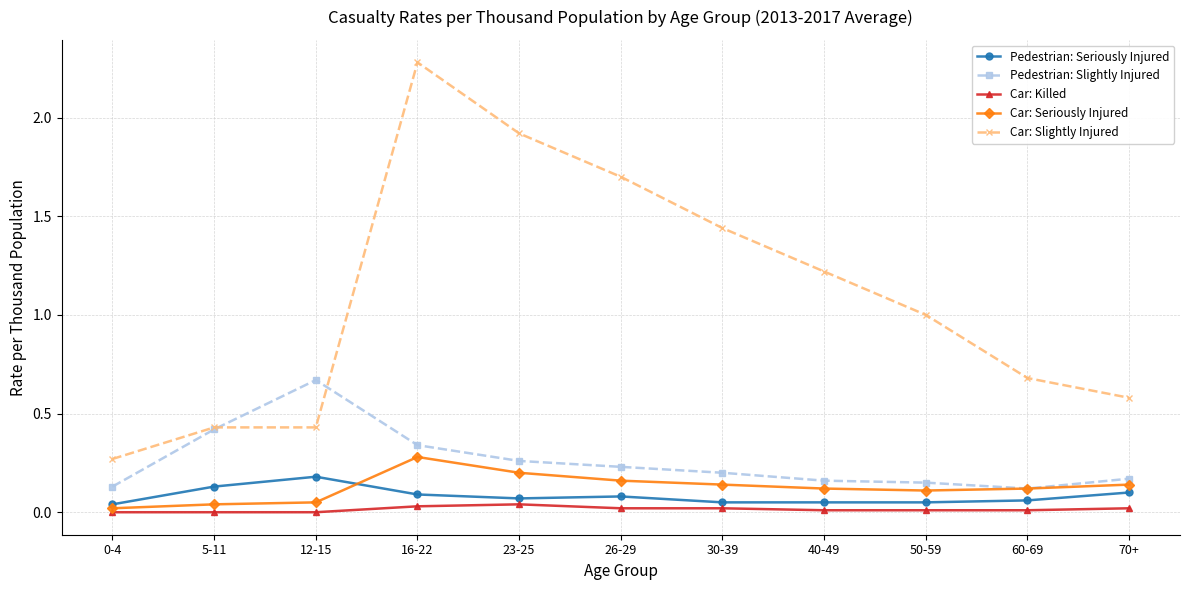

In Pedestrian: Seriously Injured, how many points are higher than both neighbors (excluding endpoints)?

2